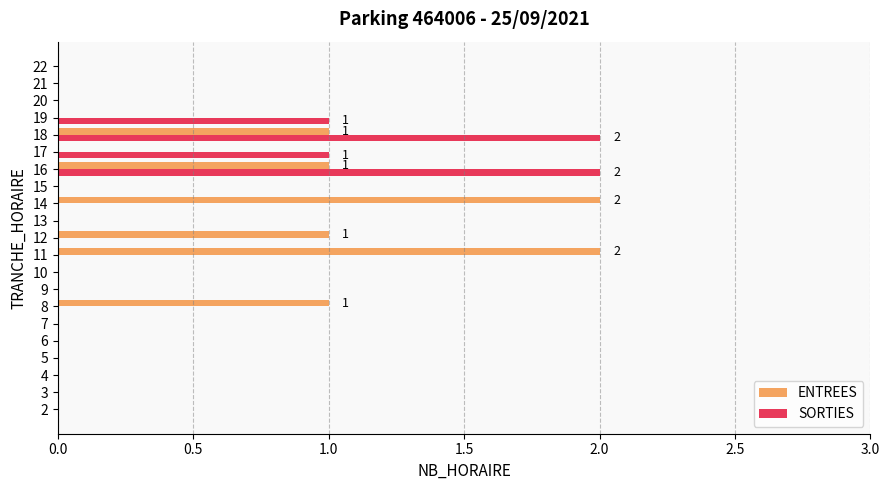

The ENTREES series shows 2 at 11. True or false?

True